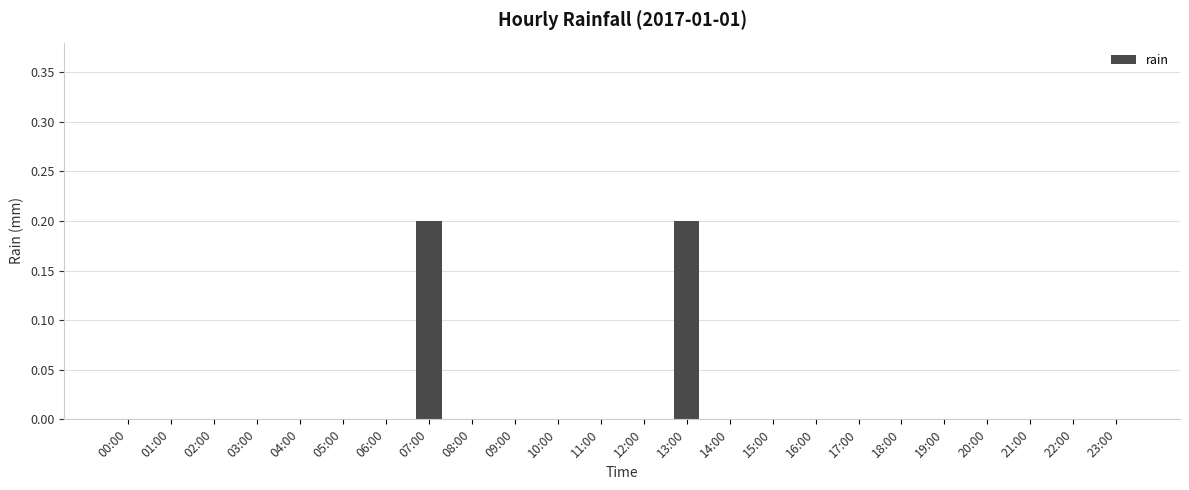

Reading right to left, list all the values displayed in this chart.

23:00=0.0	22:00=0.0	21:00=0.0	20:00=0.0	19:00=0.0	18:00=0.0	17:00=0.0	16:00=0.0	15:00=0.0	14:00=0.0	13:00=0.2	12:00=0.0	11:00=0.0	10:00=0.0	09:00=0.0	08:00=0.0	07:00=0.2	06:00=0.0	05:00=0.0	04:00=0.0	03:00=0.0	02:00=0.0	01:00=0.0	00:00=0.0